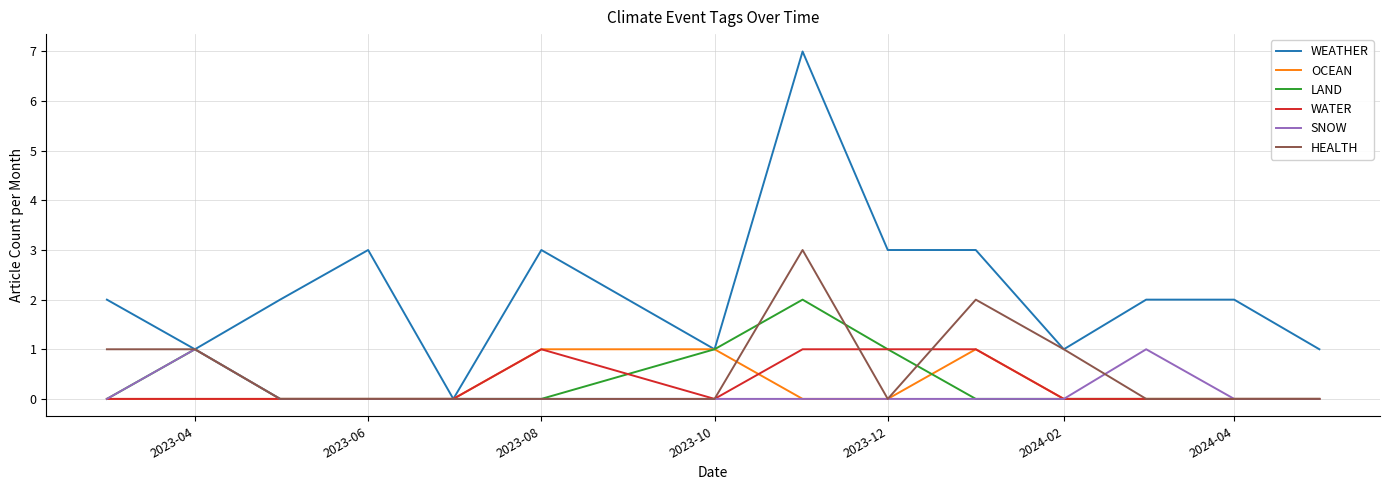

How many distinct data groups are displayed?

6